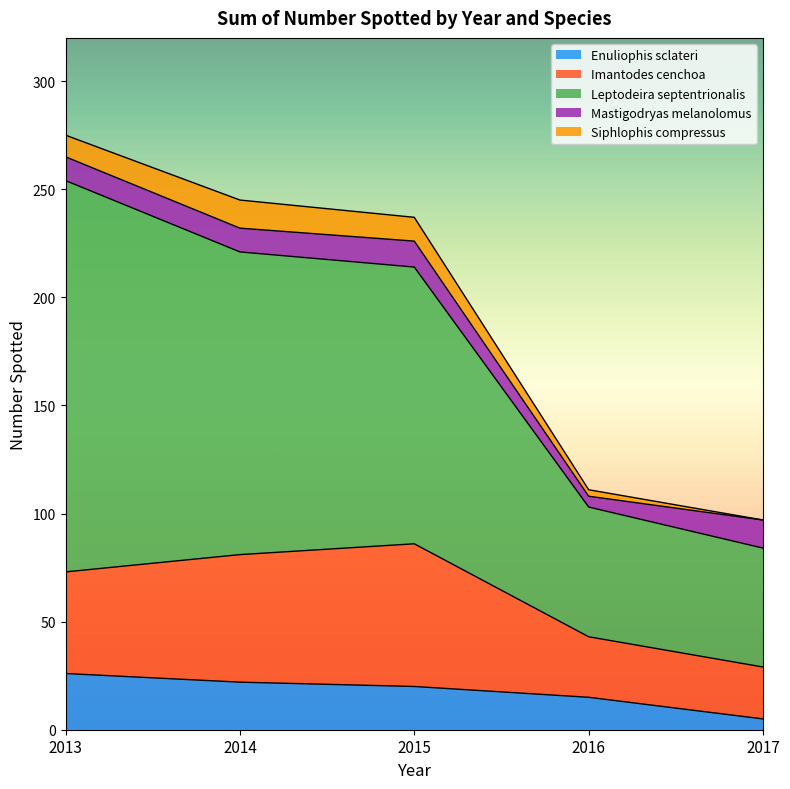

What is the highest value of the Enuliophis sclateri series?

26